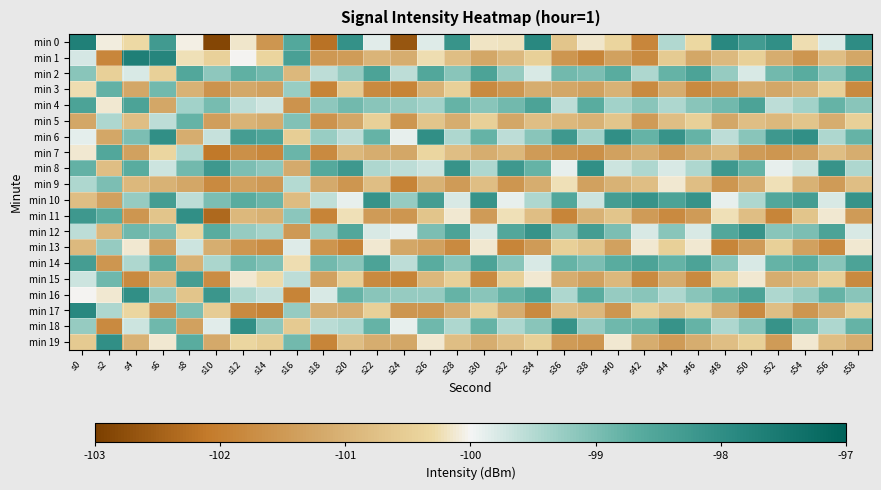

Which series has the largest total across all categories?

min 6